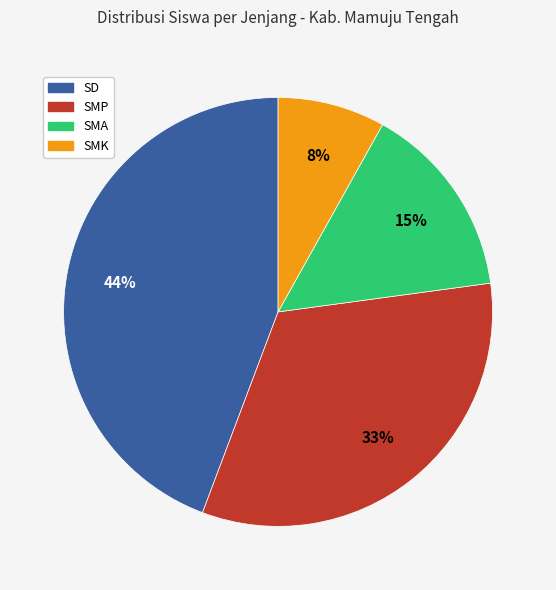

Is there a majority slice in this chart?

No